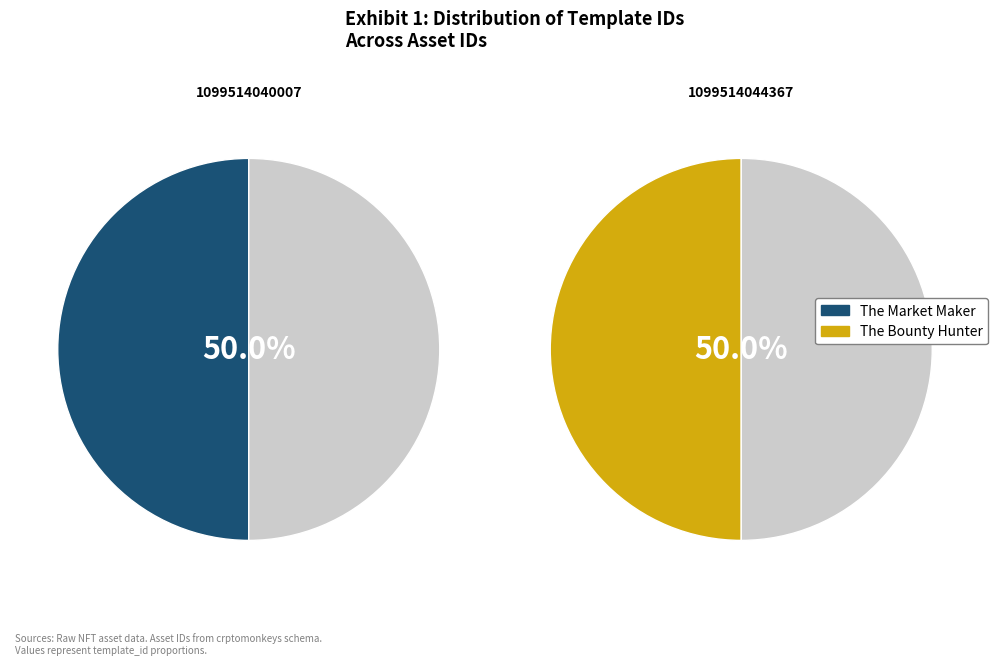

What percentage is the 1099514040007 slice, to the nearest percent?

50%